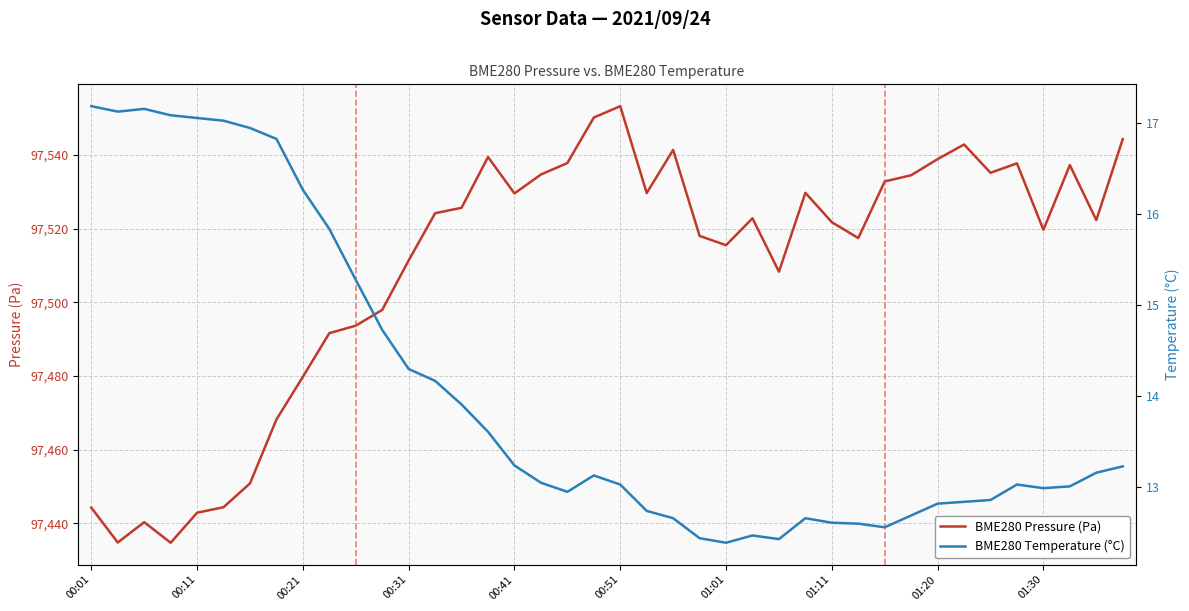

Does the chart display data point markers on the line(s)?

No